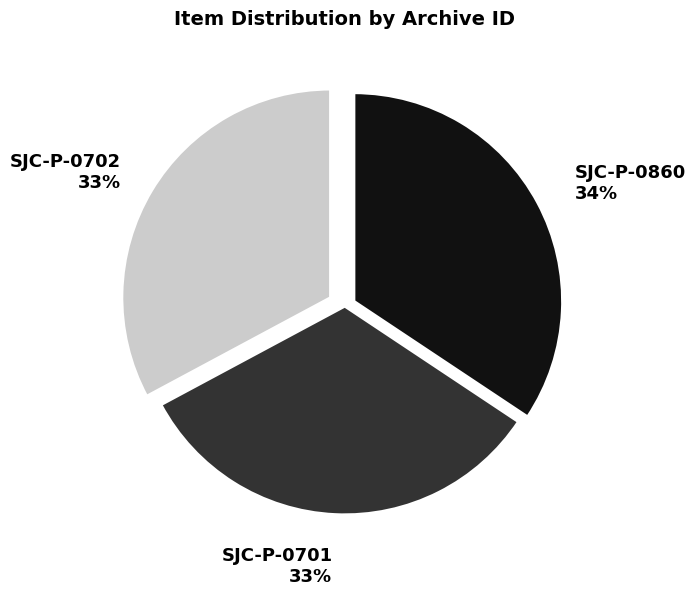

Does any single category account for the majority?

No